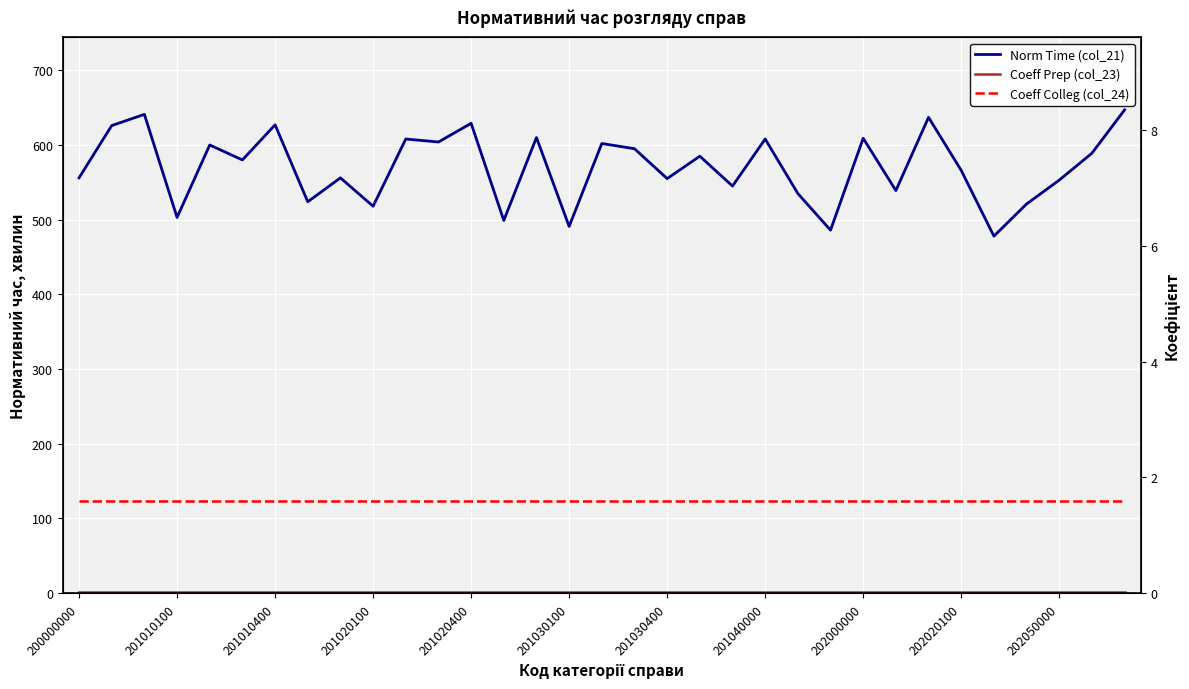

Rank the series at 17 from highest to lowest value.

Norm Time (col_21), Coeff Colleg (col_24), Coeff Prep (col_23)